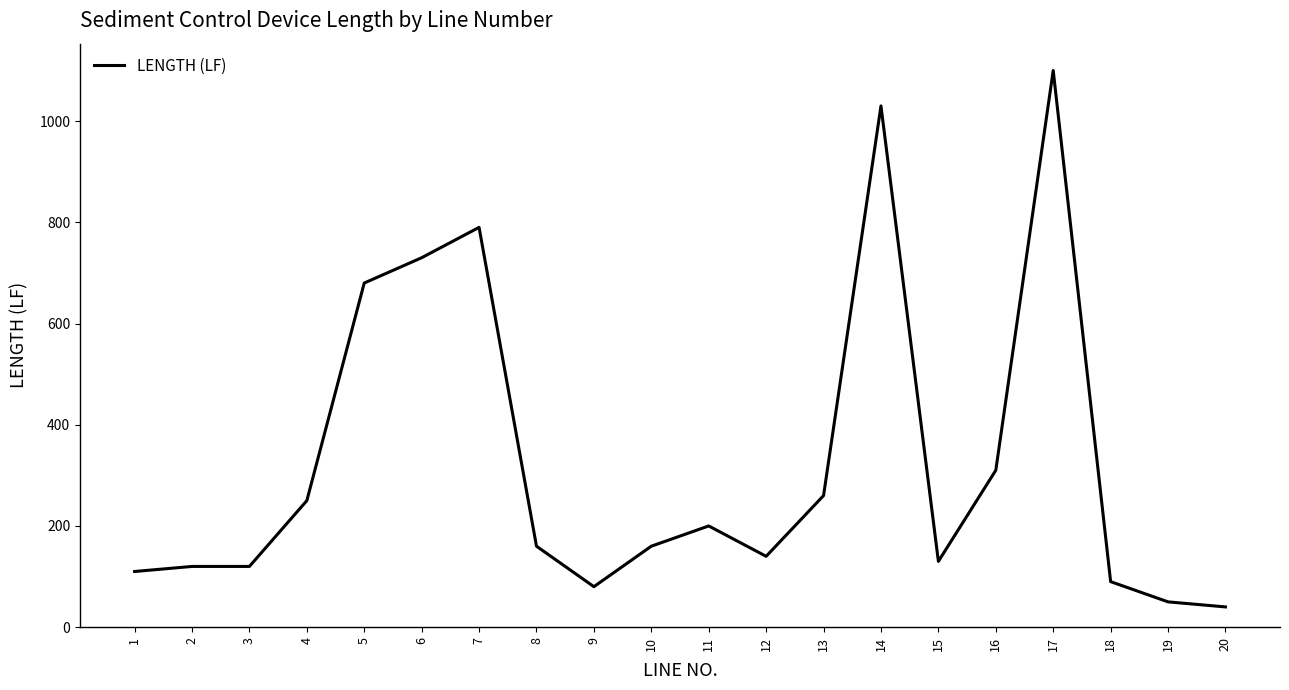

Reading left to right, what are all the values shown in this chart?

1=110	2=120	3=120	4=250	5=680	6=730	7=790	8=160	9=80	10=160	11=200	12=140	13=260	14=1030	15=130	16=310	17=1100	18=90	19=50	20=40